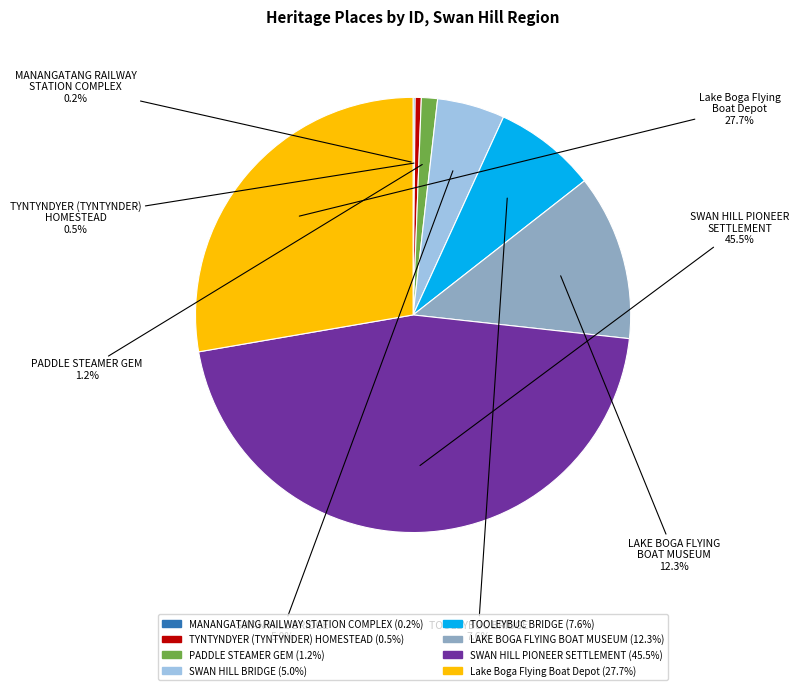

To the nearest percent, what percentage of the pie is TOOLEYBUC BRIDGE?

8%